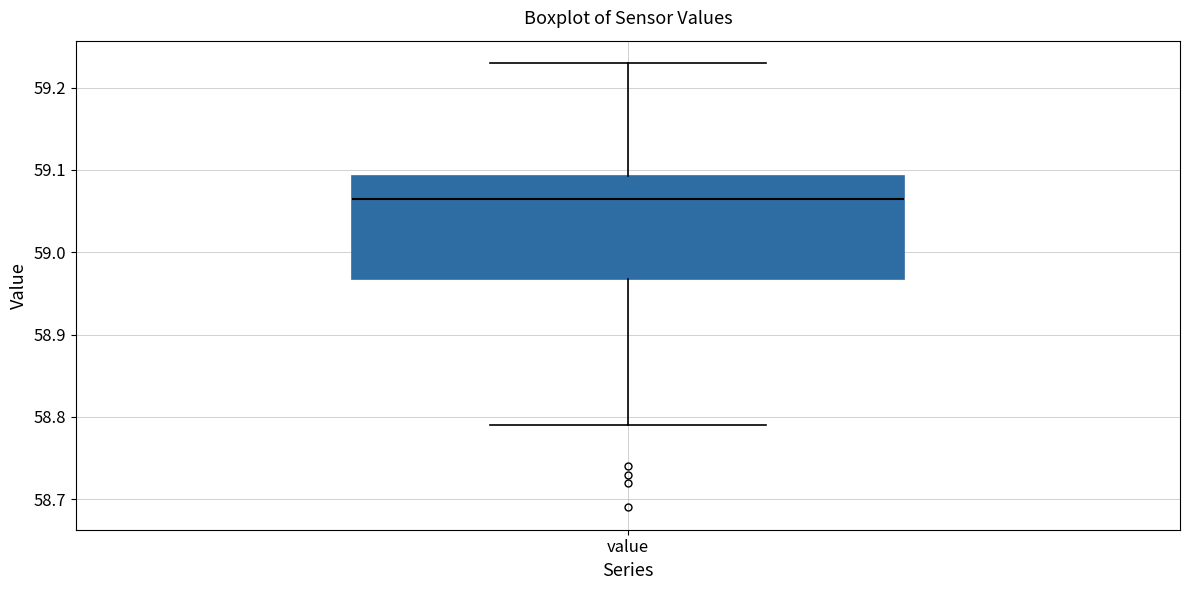

Where does the lower whisker of the box for value end on the y-axis? The values are not printed on the chart, so give them approximately, as read against the axis.

58.79